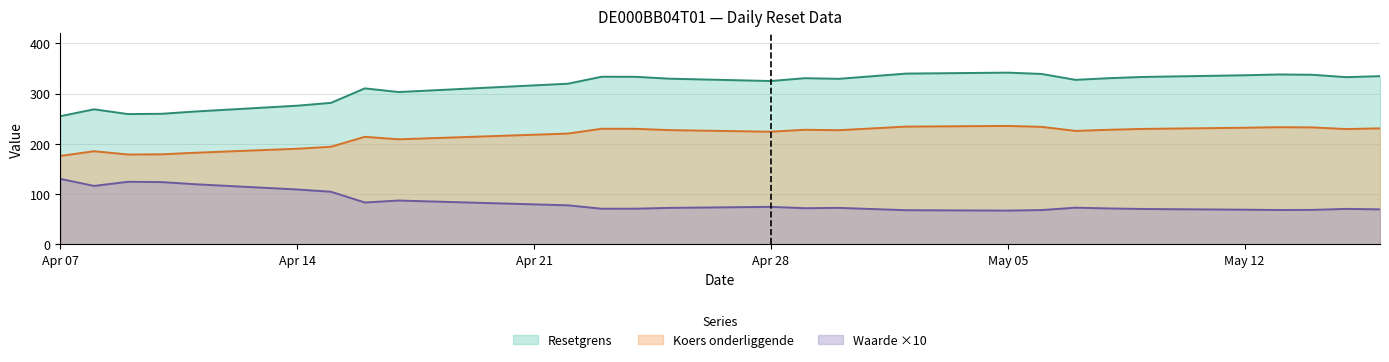

At how many categories does at least one series exceed 207?

27